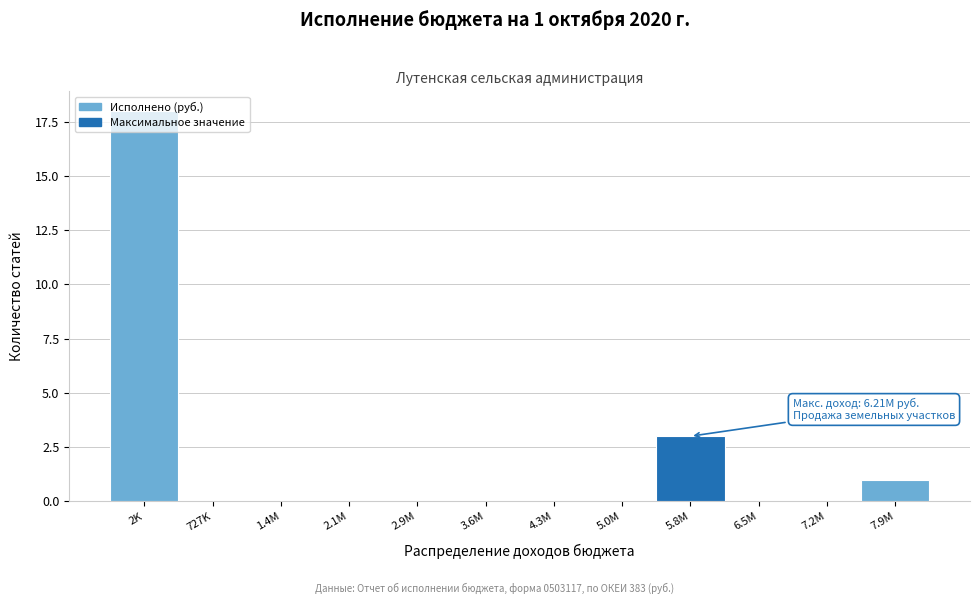

What is the greatest value displayed?

18